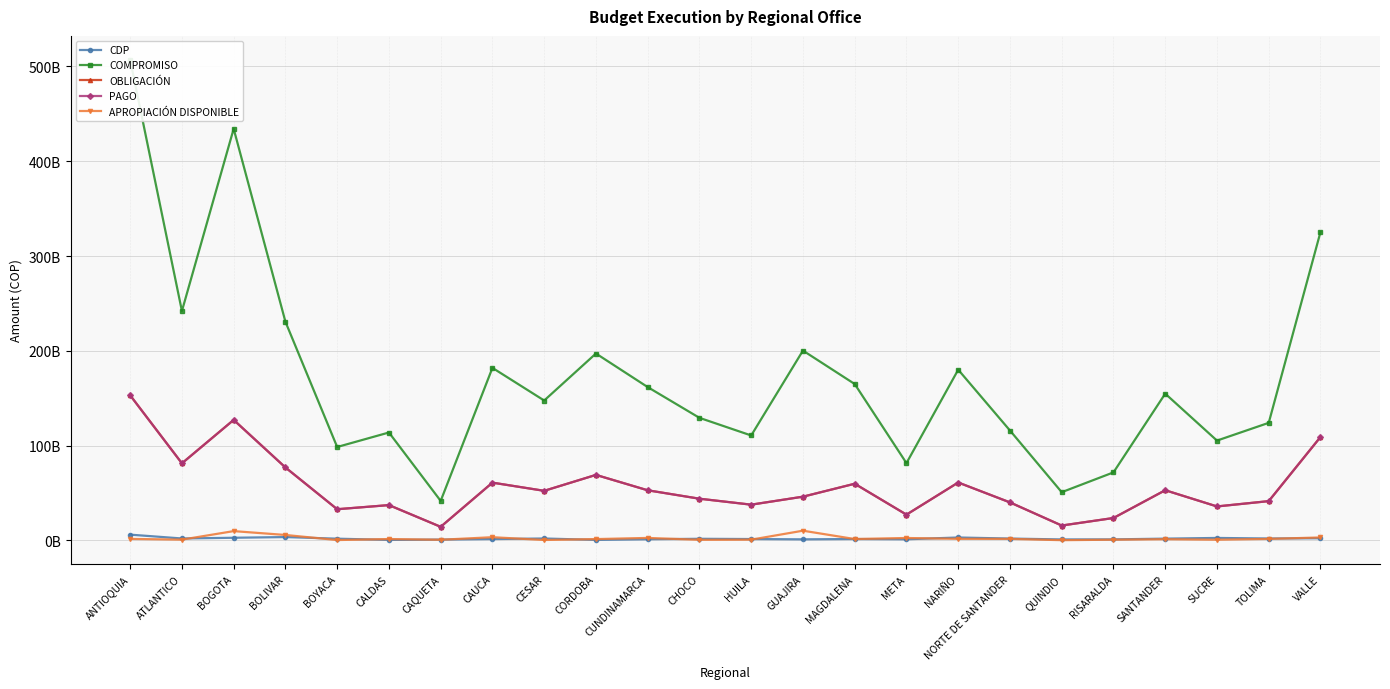

What value does the COMPROMISO series have at ANTIOQUIA?

506888508828.0